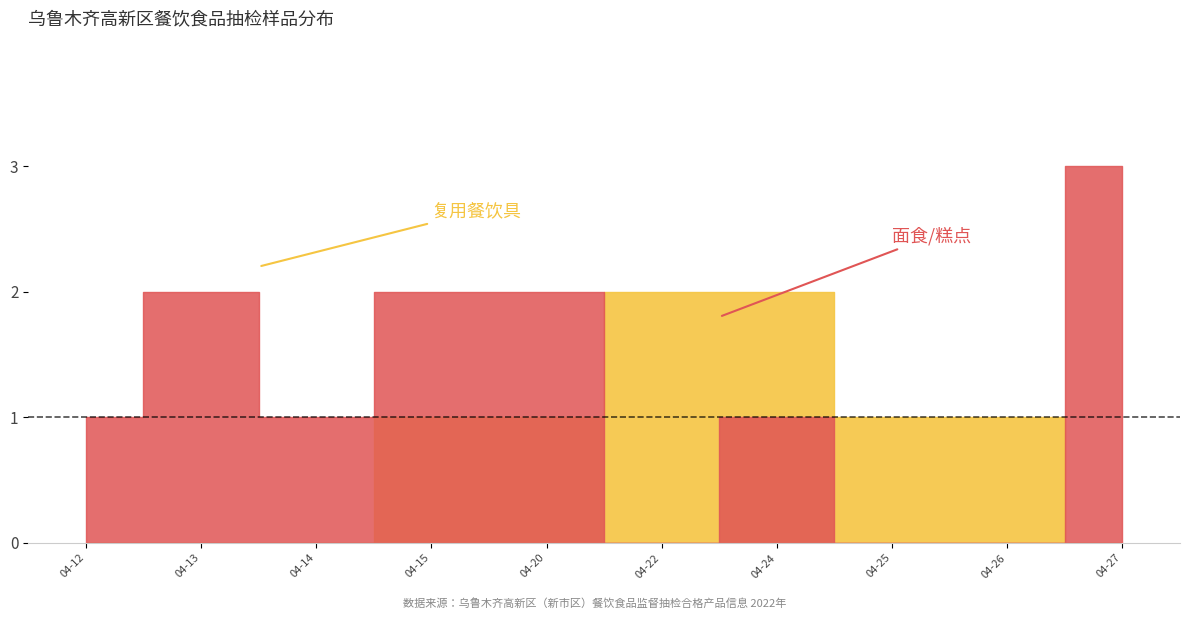

True or false: 面食/糕点 and 复用餐饮具 intersect in this chart.

True